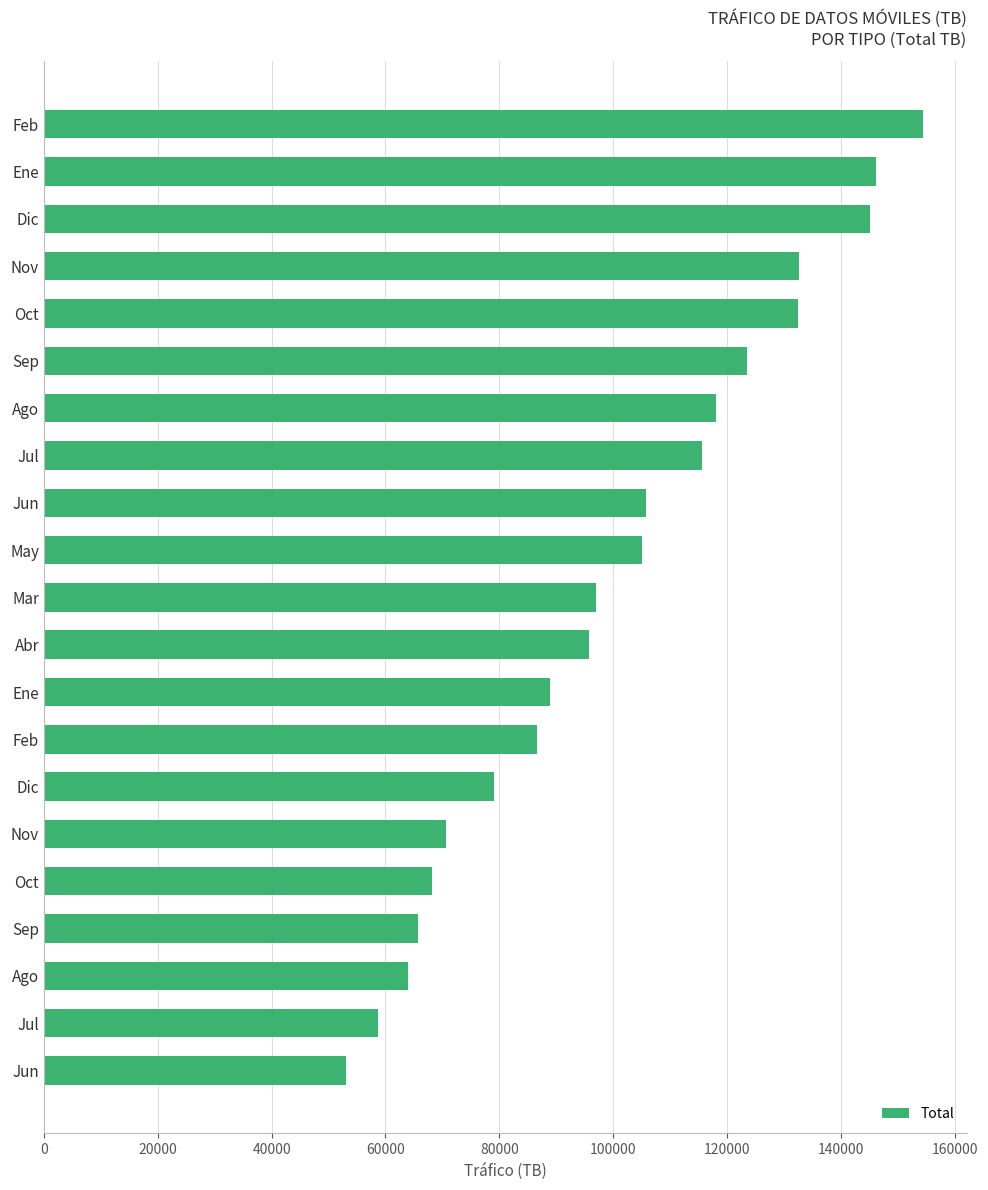

How many bars are there in total?

21